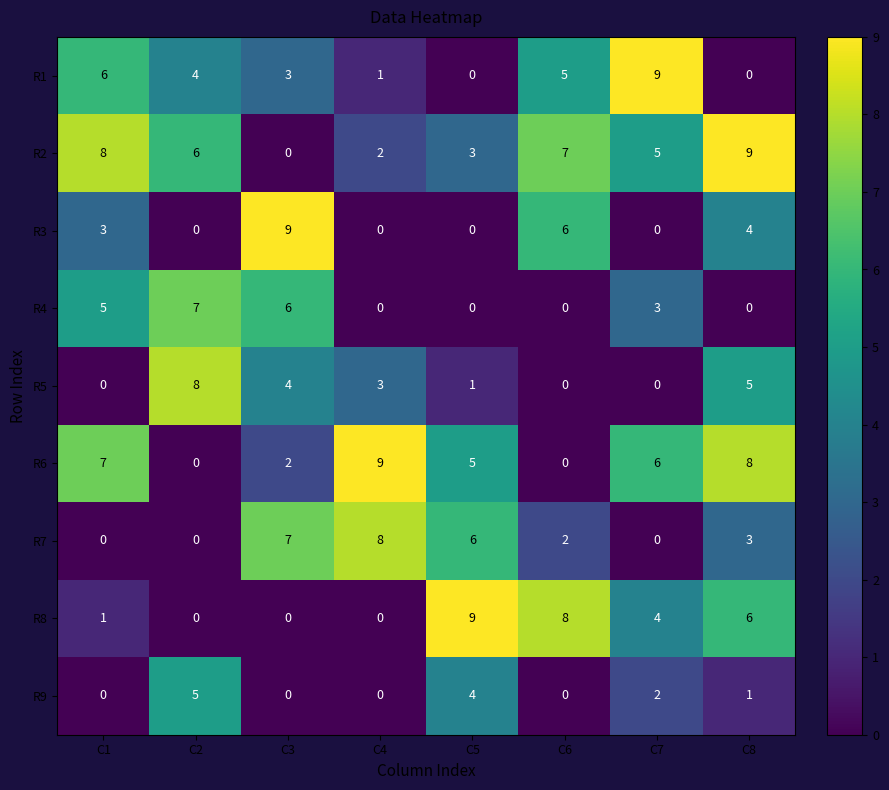

At how many categories does at least one series exceed 1?

8